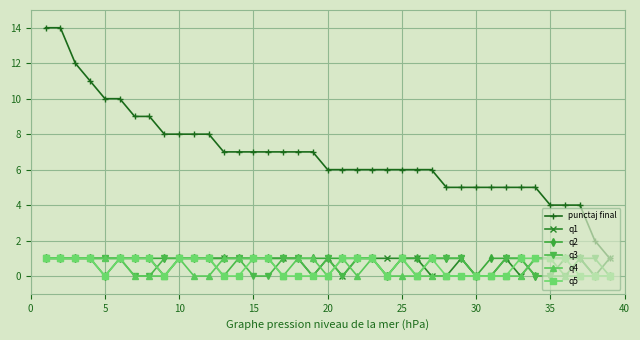

Reading right to left, list all the values displayed in this chart.

punctaj final: 1	2	4	4	4	5	5	5	5	5	5	5	6	6	6	6	6	6	6	6	7	7	7	7	7	7	7	8	8	8	8	9	9	10	10	11	12	14	14
q1: 1	0	1	1	1	1	0	1	0	0	1	0	0	1	1	1	1	1	0	1	0	1	1	1	1	1	1	1	1	1	0	1	1	1	1	1	1	1	1
q2: 0	0	1	1	0	0	1	1	1	0	1	1	1	1	1	0	1	1	1	1	1	1	1	1	1	1	1	1	1	1	1	1	1	1	0	1	1	1	1
q3: 0	1	1	0	0	0	1	1	0	0	1	1	1	0	1	0	1	1	0	1	0	1	1	0	0	1	0	1	1	1	1	0	0	1	1	1	1	1	1
q4: 0	0	0	0	1	1	0	0	0	0	0	0	0	0	0	0	1	0	1	0	1	1	0	1	1	1	1	0	0	1	0	0	0	1	1	1	1	1	1
q5: 0	0	0	1	1	1	1	0	0	0	0	0	1	0	1	0	1	1	1	0	0	0	0	1	1	0	0	1	1	1	0	1	1	1	0	1	1	1	1